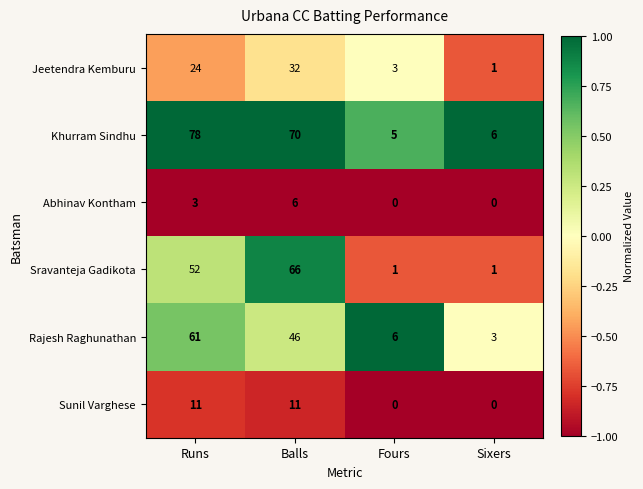

Is it true that Jeetendra Kemburu equals 1 at Sixers?

True